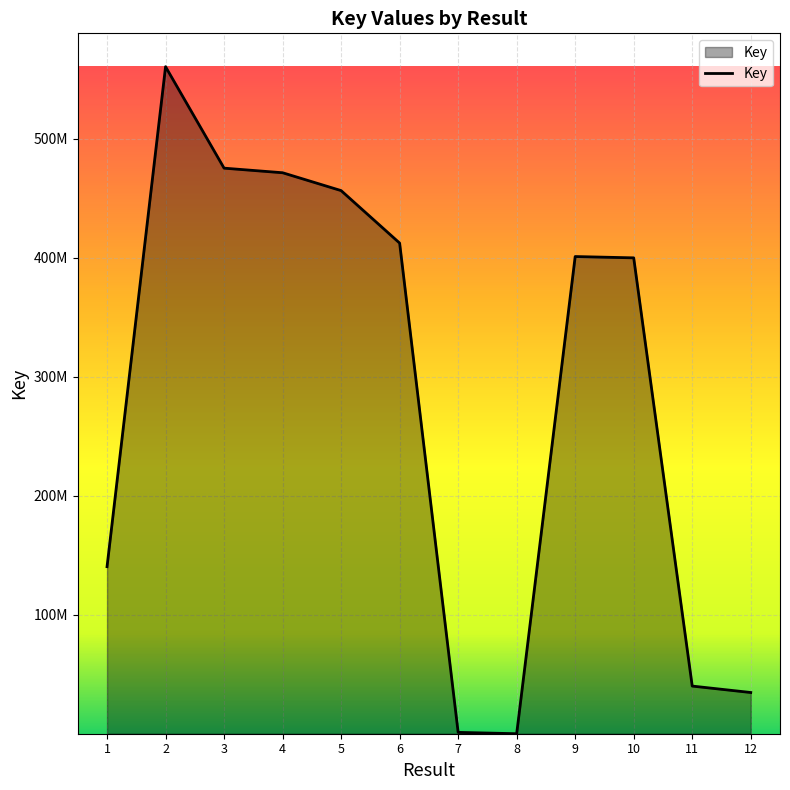

List the labels in order of value, smallest first.

8, 7, 12, 11, 1, 10, 9, 6, 5, 4, 3, 2